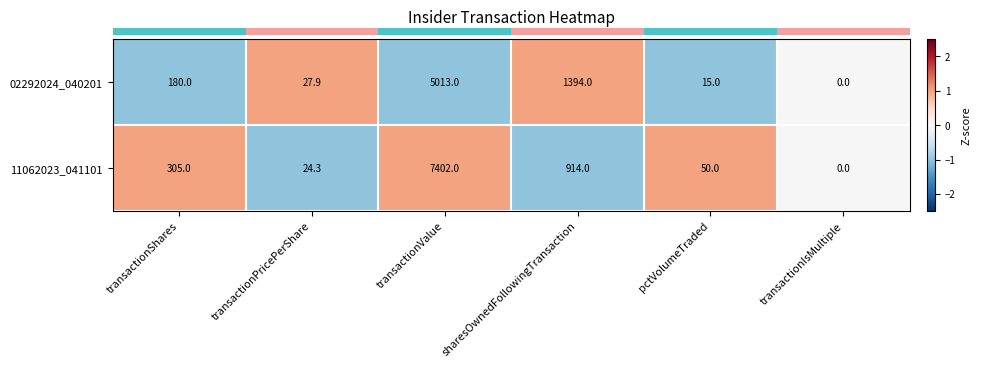

The value of 02292024_040201 at transactionPricePerShare is 27.9. True or false?

True